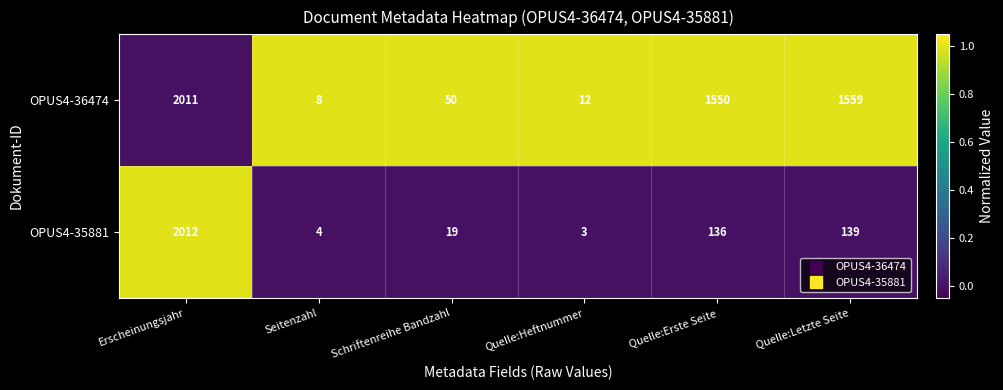

How many categories are shown in the chart?

6